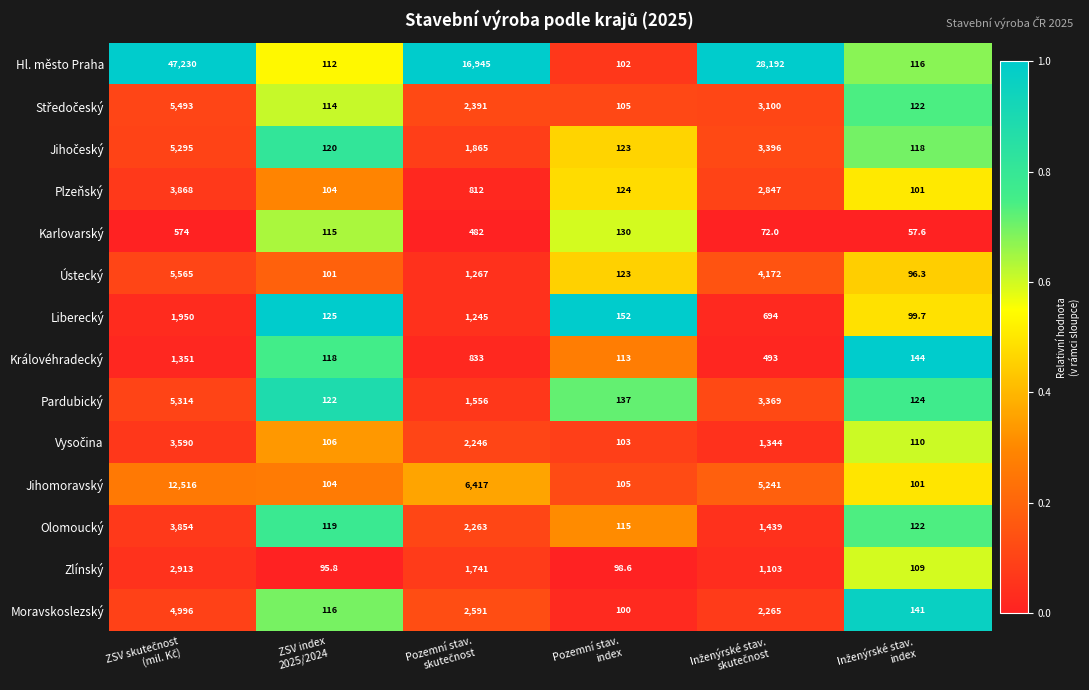

Which series has the widest spread of values?

Hl. město Praha